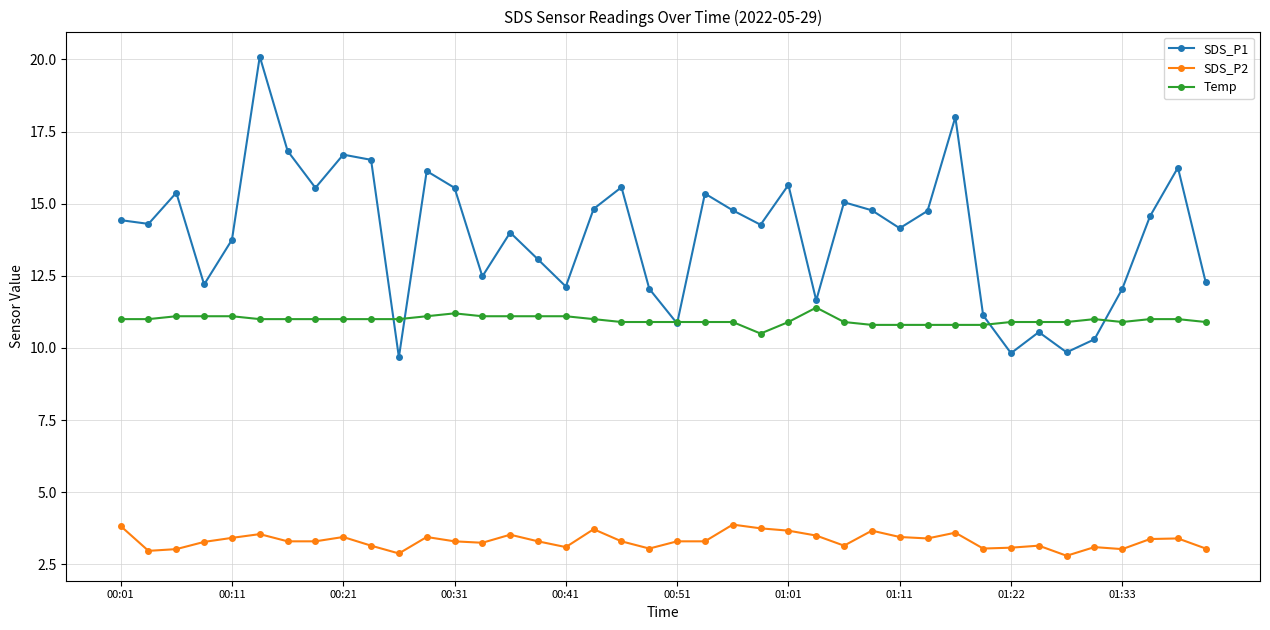

Rank the series by their average value, from highest to lowest.

SDS_P1, Temp, SDS_P2